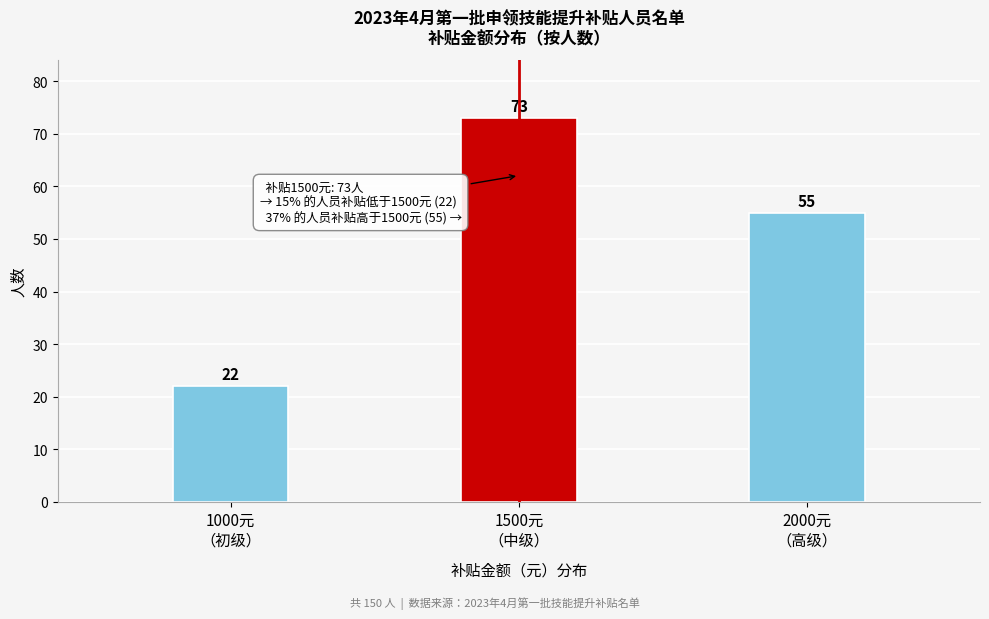

Reading left to right, transcribe all the data shown in this chart.

22	73	55